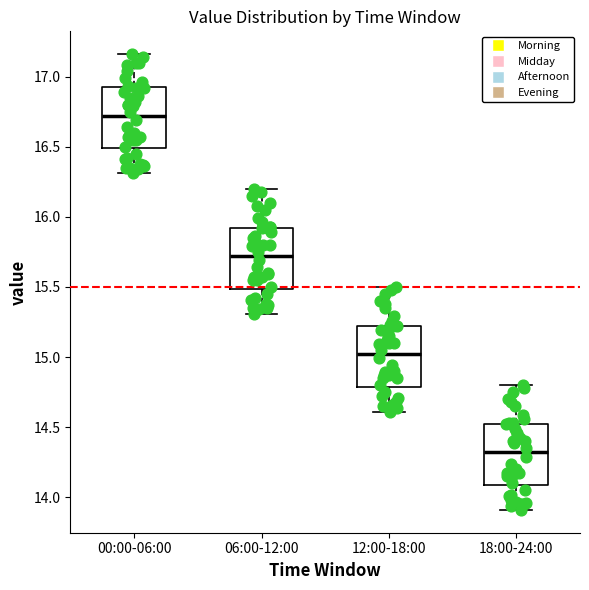

Reading left to right, read every box against the y-axis: the position of its median line, the range the box covers, and the ends of its whiskers. The values are not printed on the chart, so give them approximately, as read against the axis.

00:00-06:00: median 16.70, box 16.50 to 16.90, whiskers 16.30 to 17.15
06:00-12:00: median 15.70, box 15.50 to 15.90, whiskers 15.30 to 16.20
12:00-18:00: median 15.00, box 14.80 to 15.20, whiskers 14.60 to 15.50
18:00-24:00: median 14.30, box 14.10 to 14.50, whiskers 13.90 to 14.80